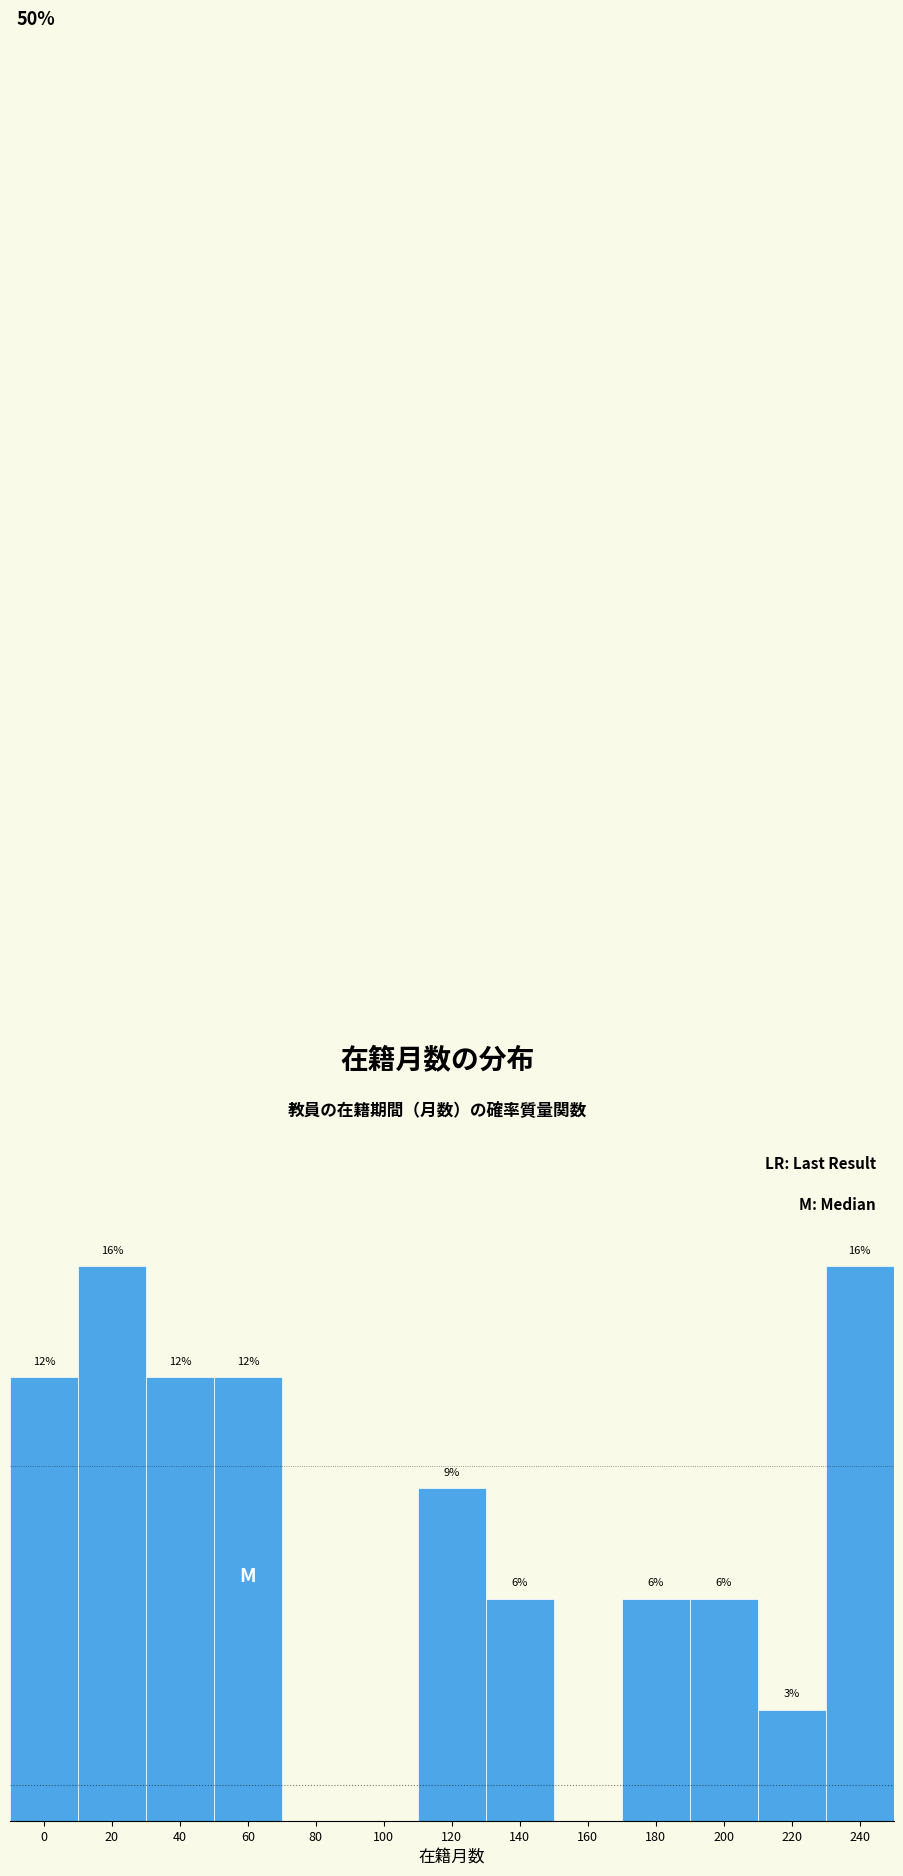

Are the bars horizontal?

No